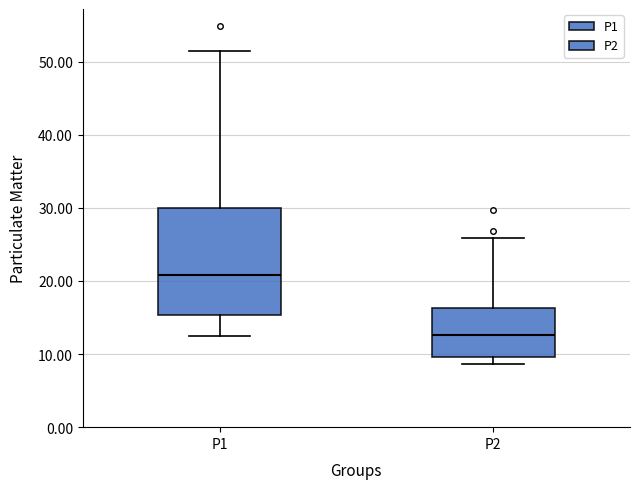

Reading left to right, read every box against the y-axis: the position of its median line, the range the box covers, and the ends of its whiskers. The values are not printed on the chart, so give them approximately, as read against the axis.

P1: median 21, box 15 to 30, whiskers 12 to 51
P2: median 13, box 10 to 16, whiskers 9 to 26